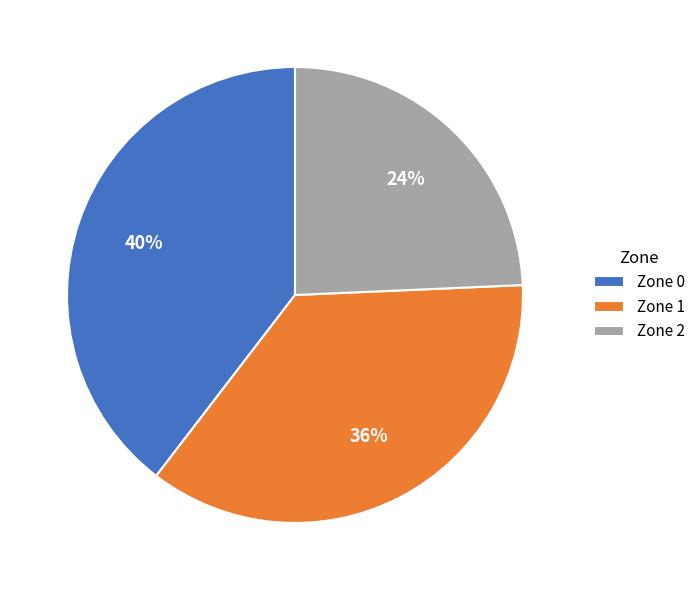

Is Zone 2 the majority of the pie?

No